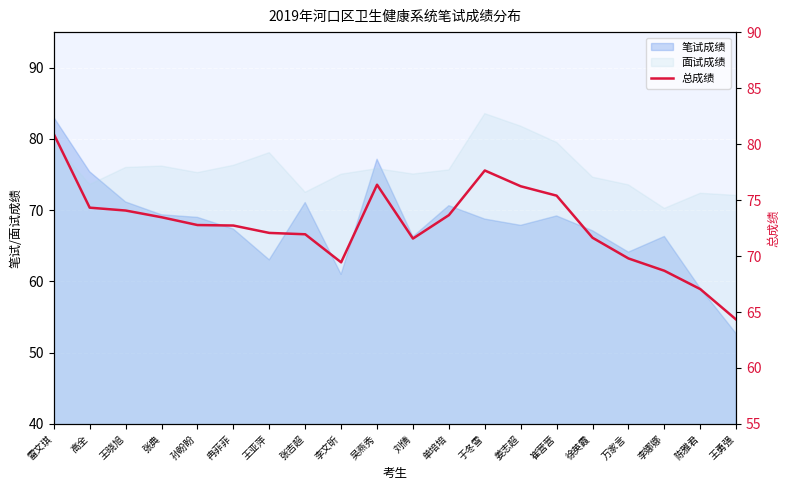

Which label corresponds to the smallest value in the chart?

王勇强